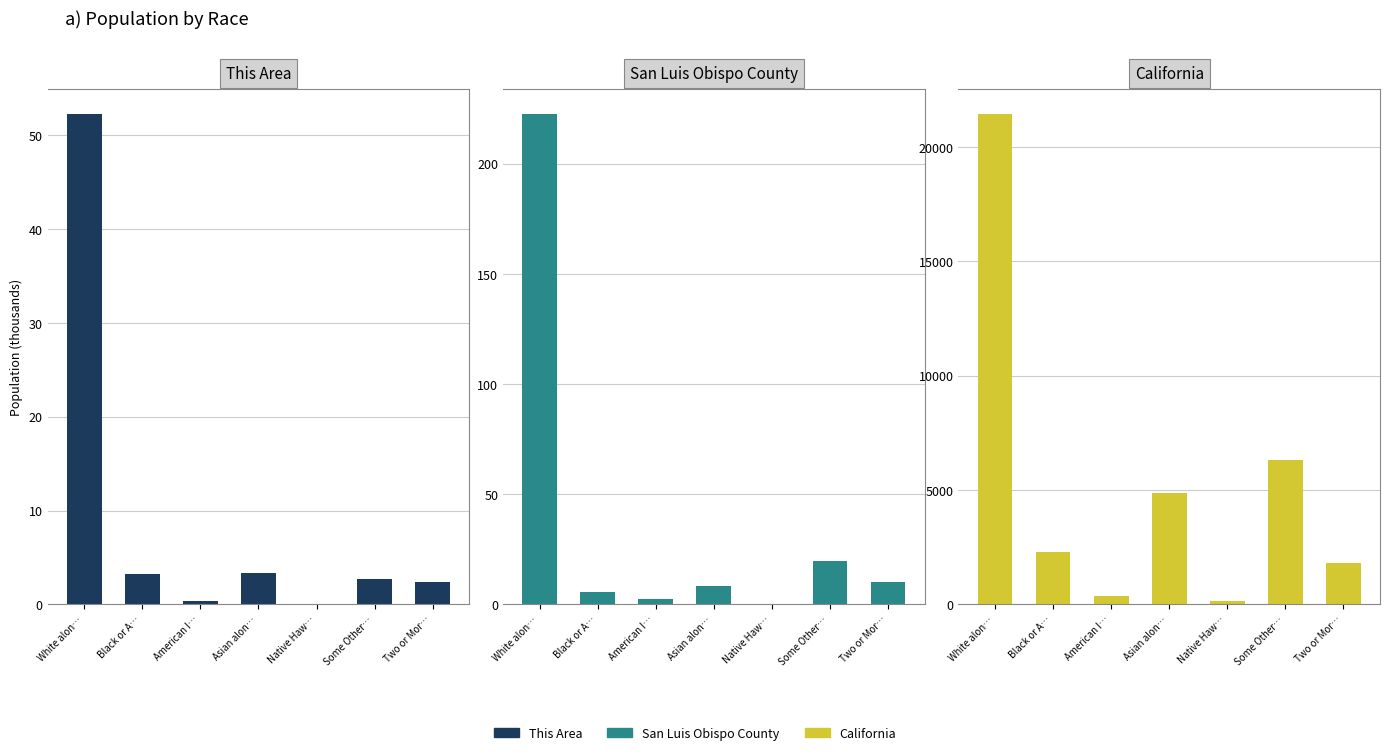

Is the value of This Area at White alon… greater than the value of California at White alon…?

No